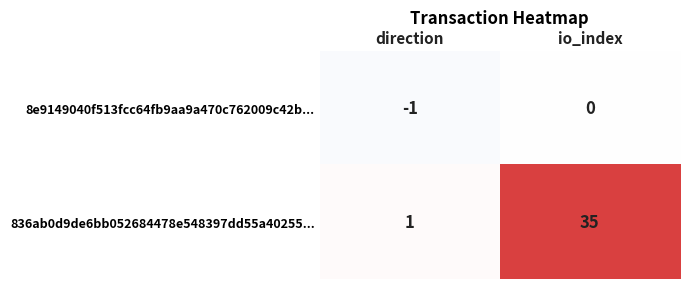

True or false: 836ab0d9de6bb052684478e548397dd55a40255... has a value of 1 at direction.

True